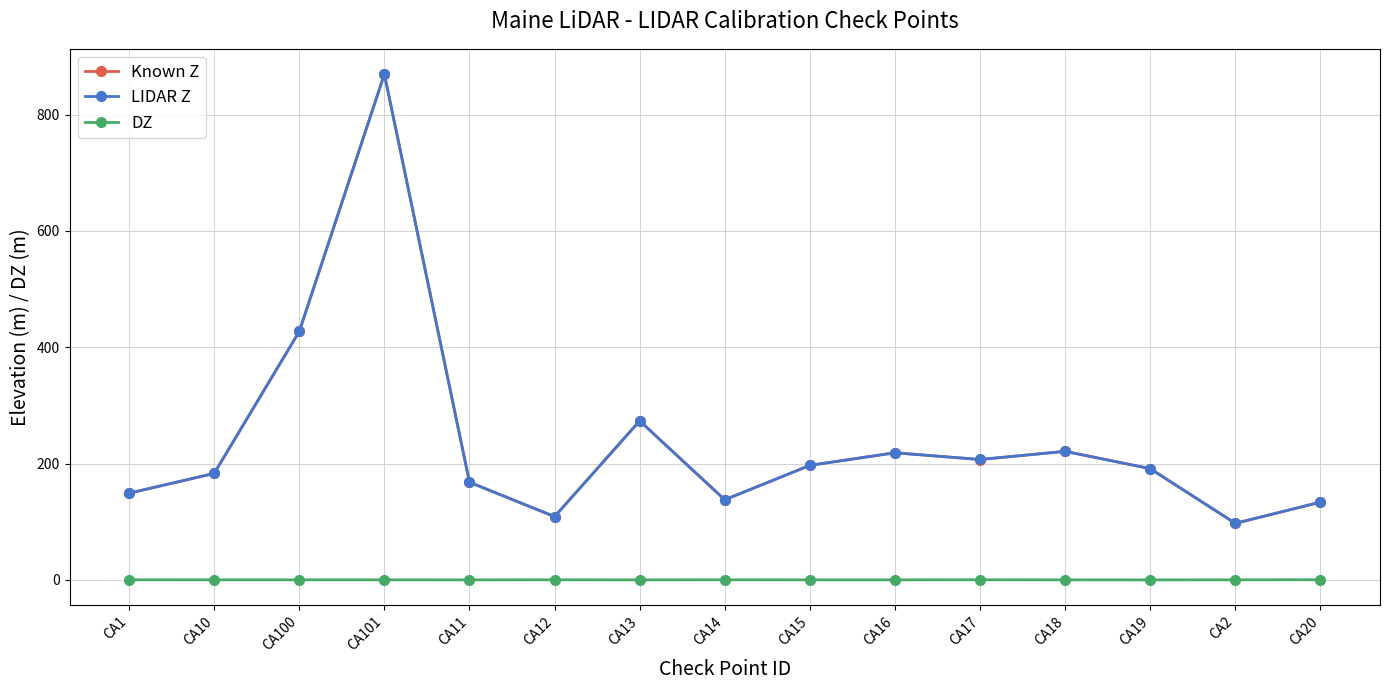

True or false: DZ has more than 2 interior local peaks.

True